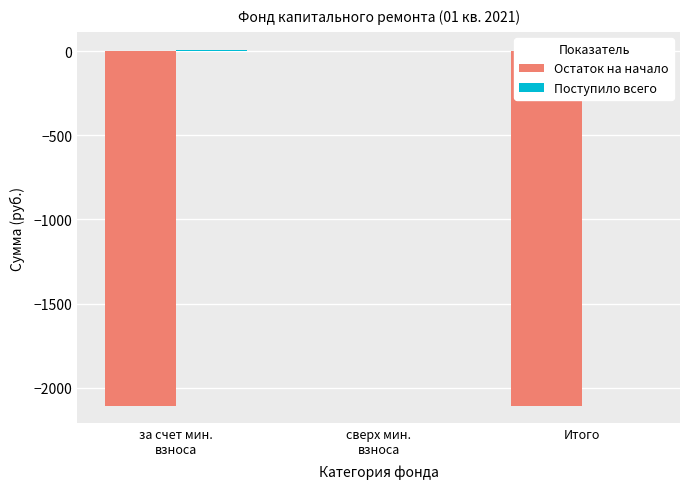

How many bars are there in each group?

2